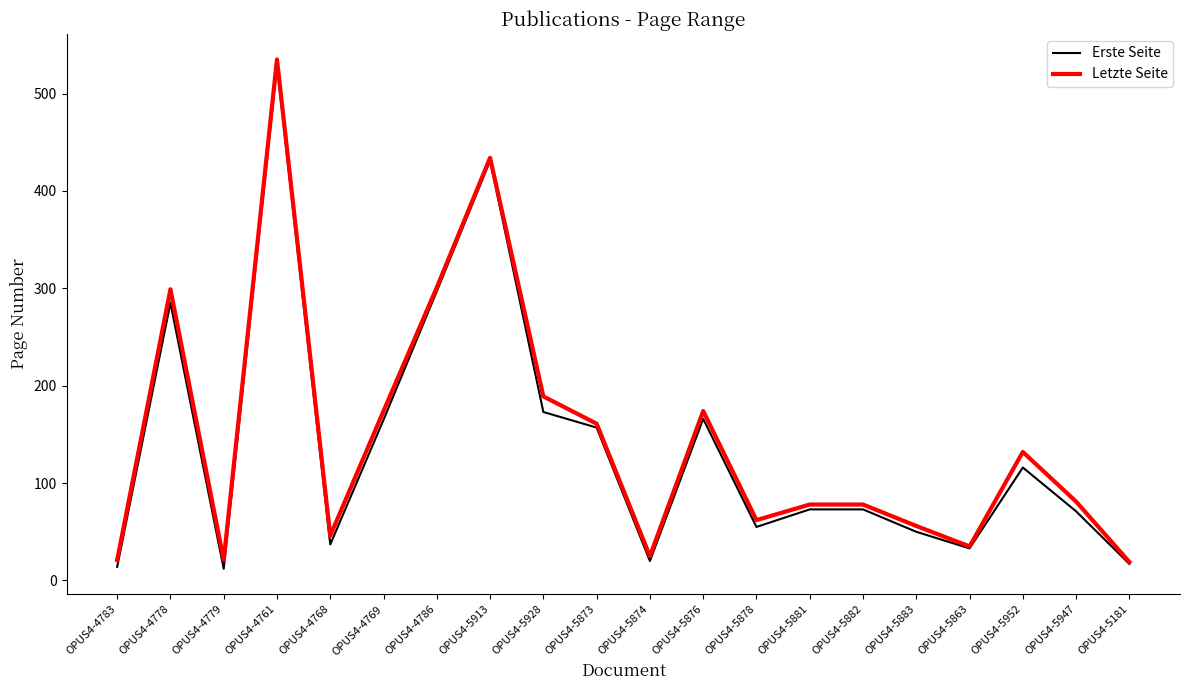

True or false: Erste Seite has a value of 858 at OPUS4-4761.

False